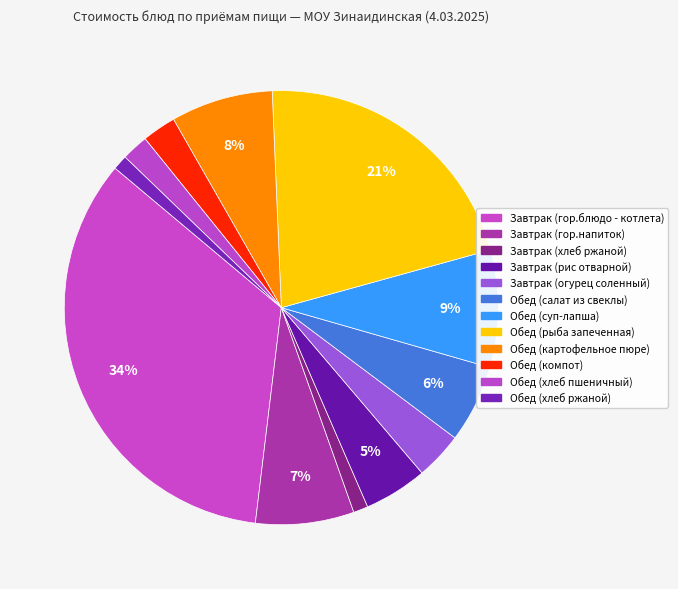

True or false: Завтрак (хлеб ржаной) accounts for 10% of the total.

False